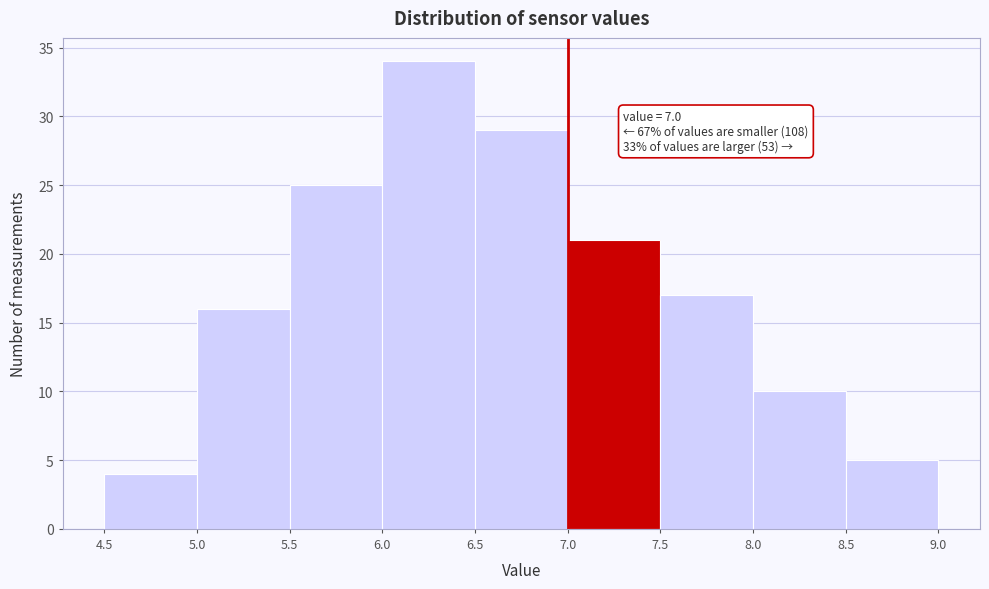

Which range on the x-axis has the tallest bar?

6.0 to 6.5